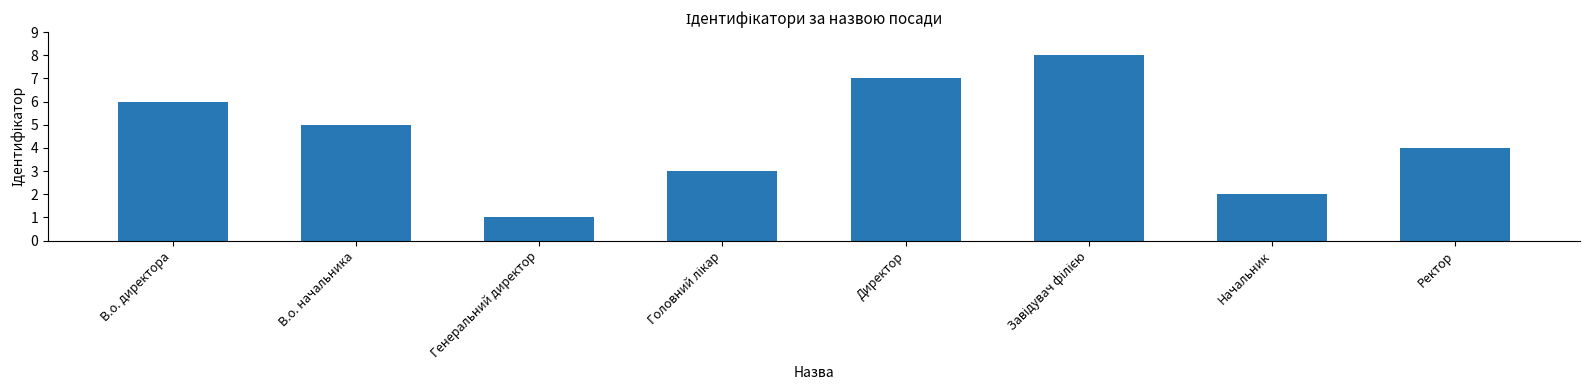

What is the difference between the values at Ректор and Генеральний директор?

3